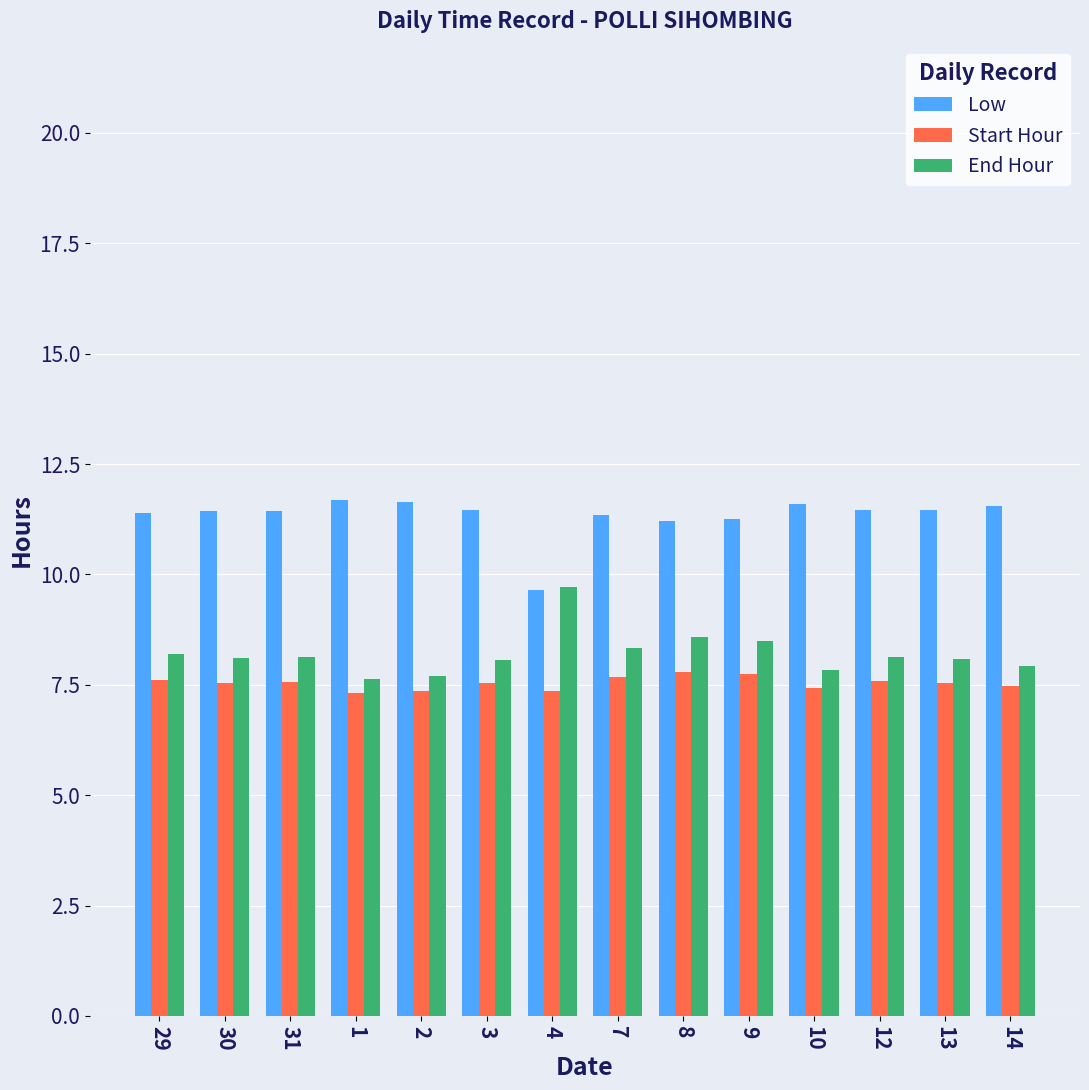

What is the label of the 14th bar from the right?

29